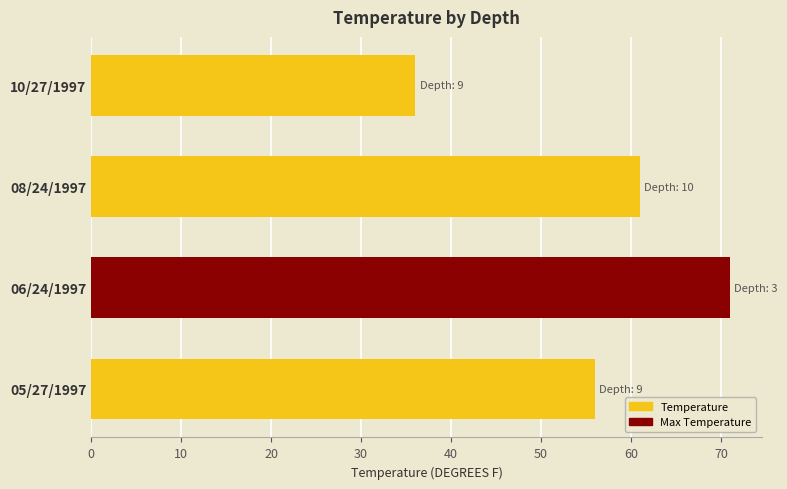

What is the sum of the values at 08/24/1997 and 10/27/1997?

97